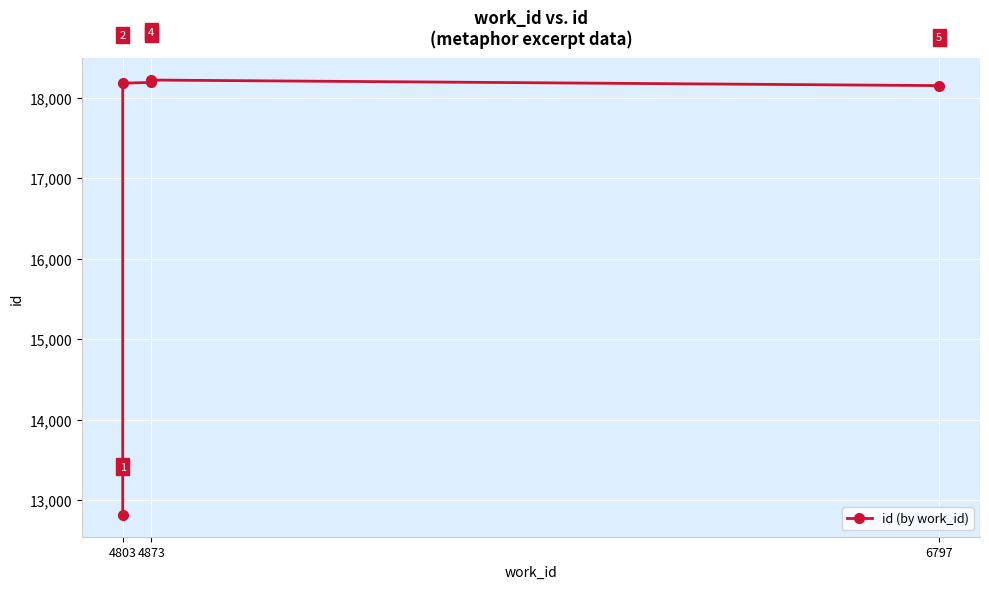

Is it true that the value at 4803 is 29564?

False